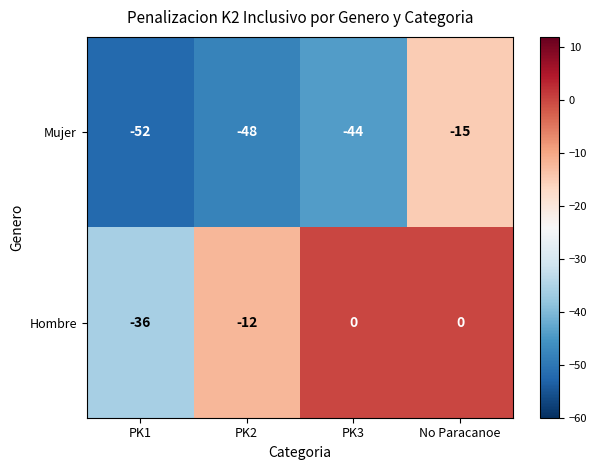

Rank the series at PK2 from lowest to highest value.

Mujer, Hombre